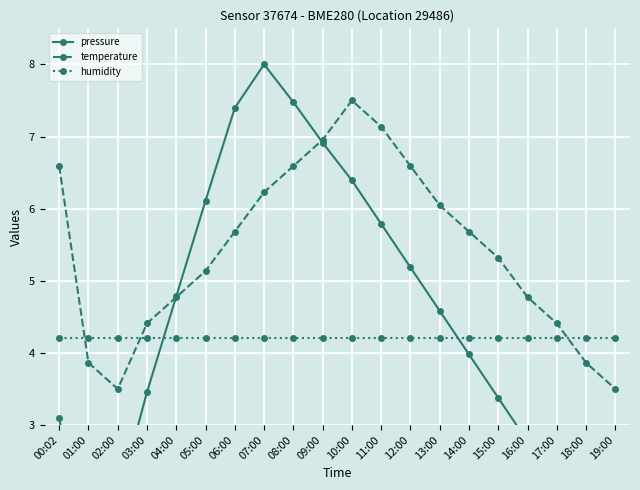

Which category has the highest value in the humidity series?

00:02